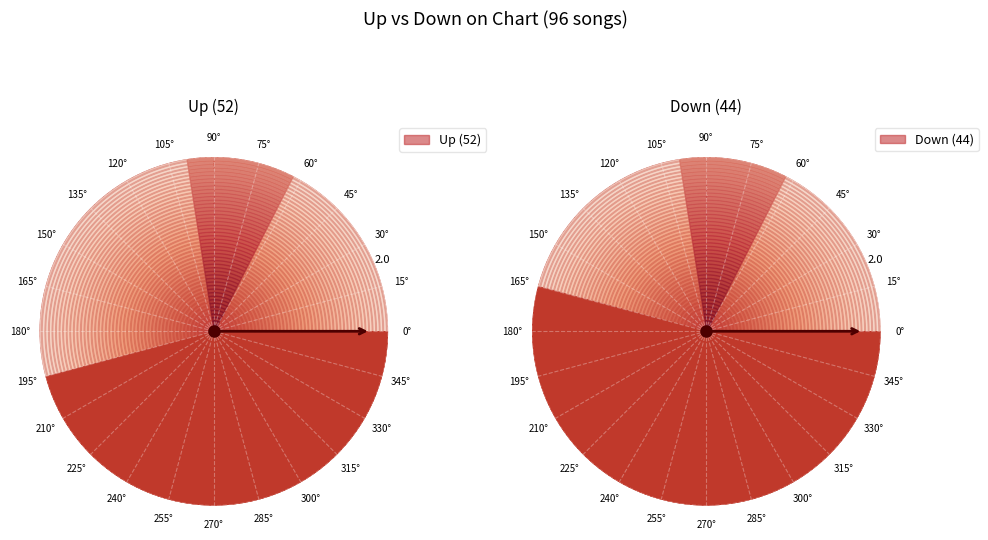

What is the ratio of the value at up to the value at down?

1.2